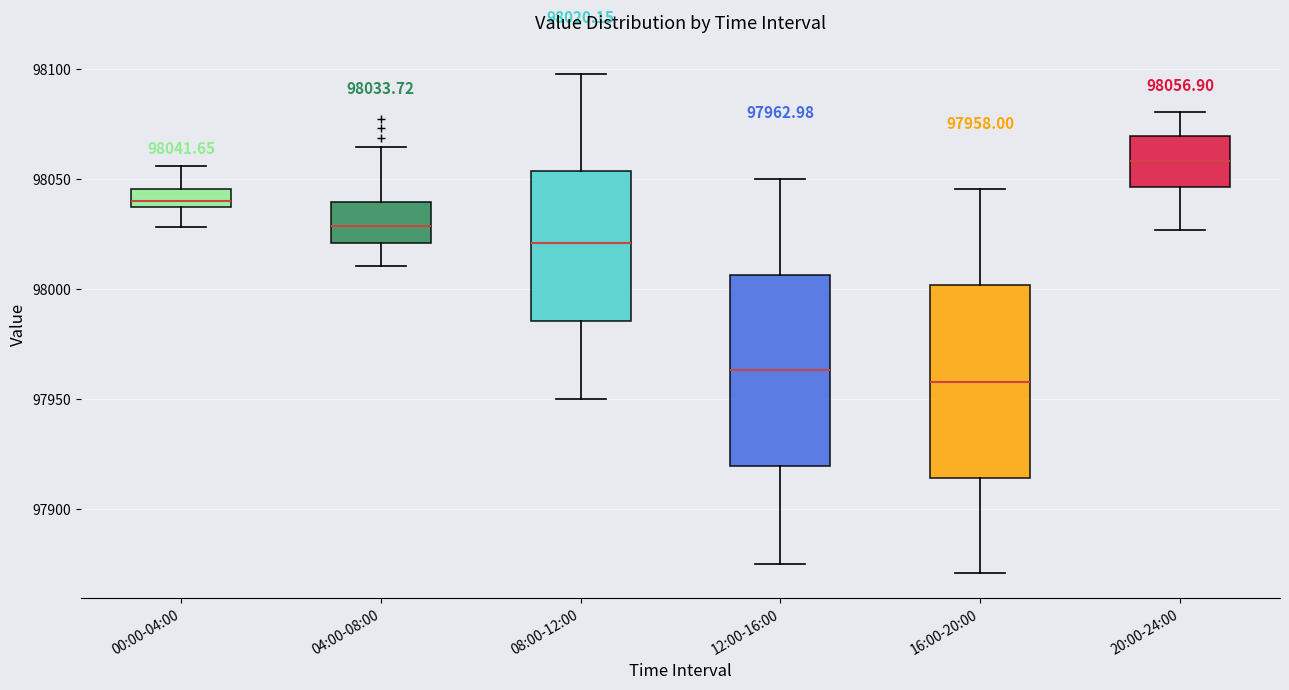

Which box's median line is the highest?

20:00-24:00